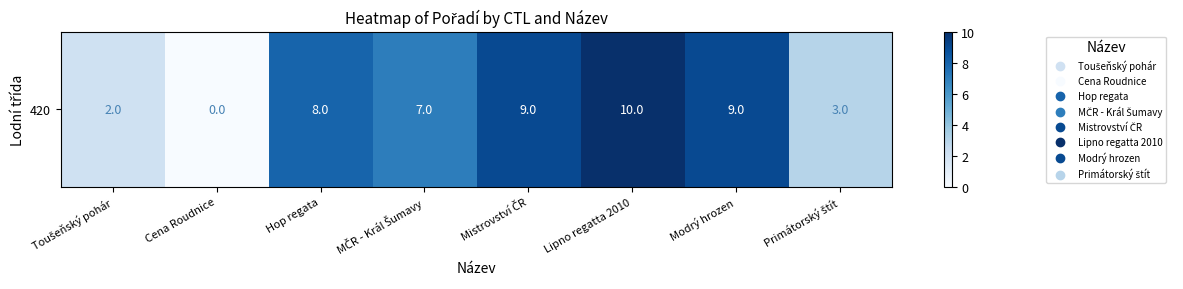

What value does the data have at Hop regata, to the nearest 10?

10